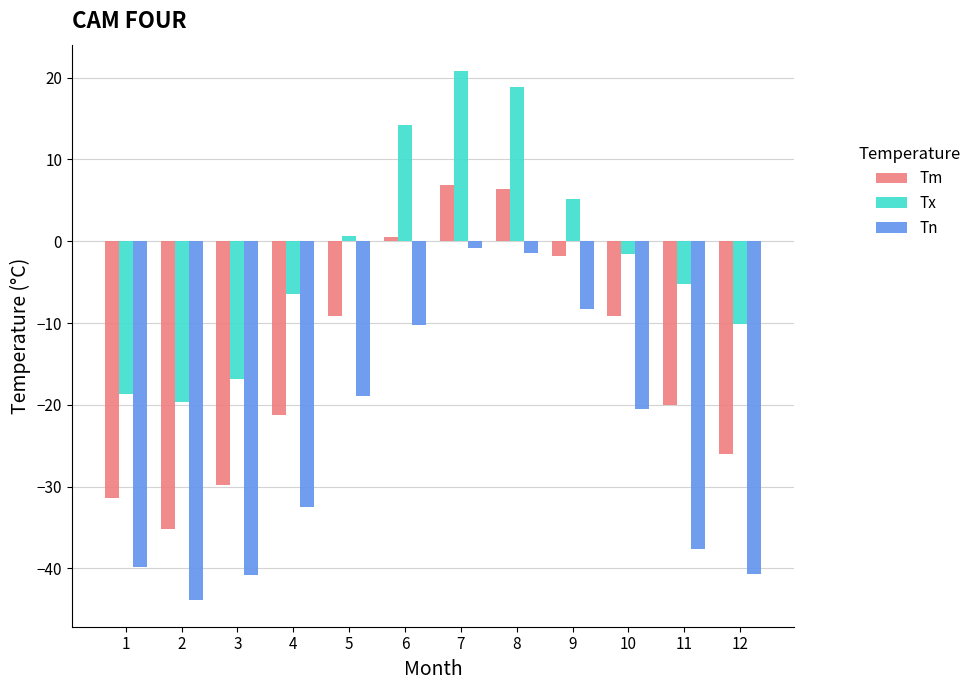

What is the sum of all Tx values?

-18.7